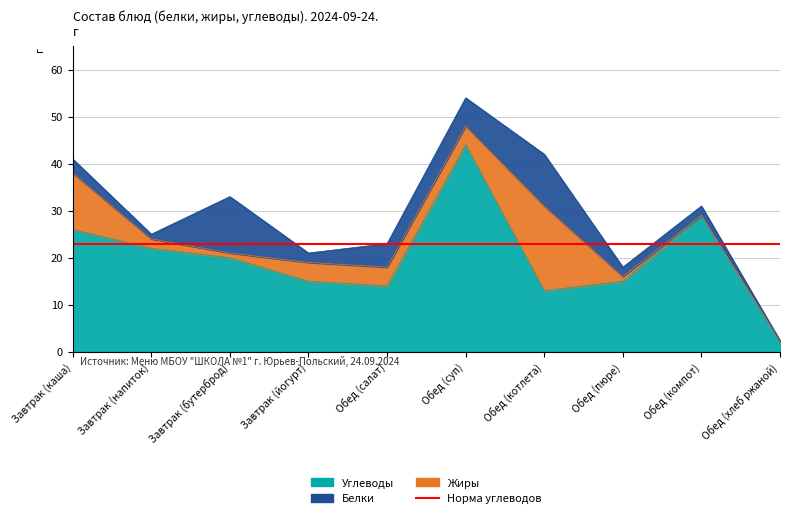

What is the greatest value displayed?

44.0